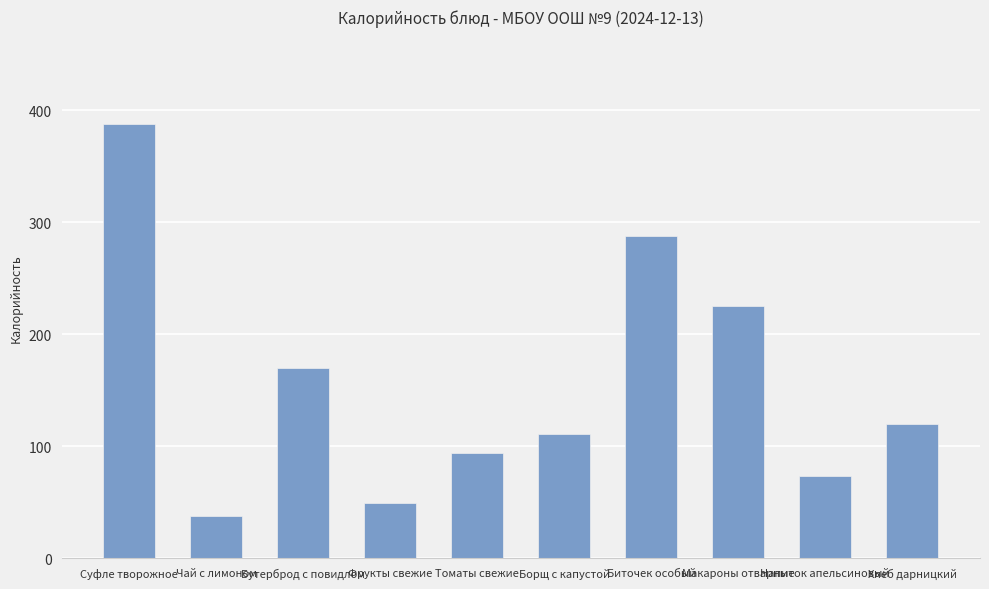

What is the value of the 6th bar from the left?

111